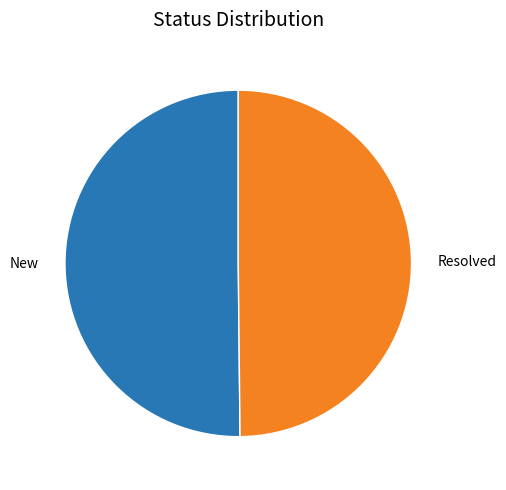

True or false: Resolved accounts for 50% of the total.

True